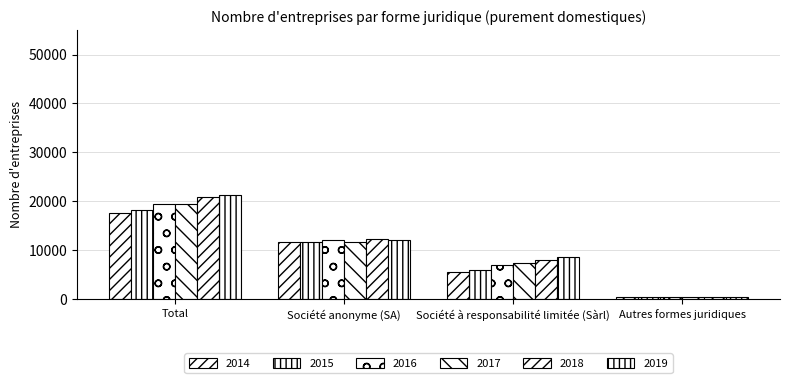

How many bars are there in total?

24